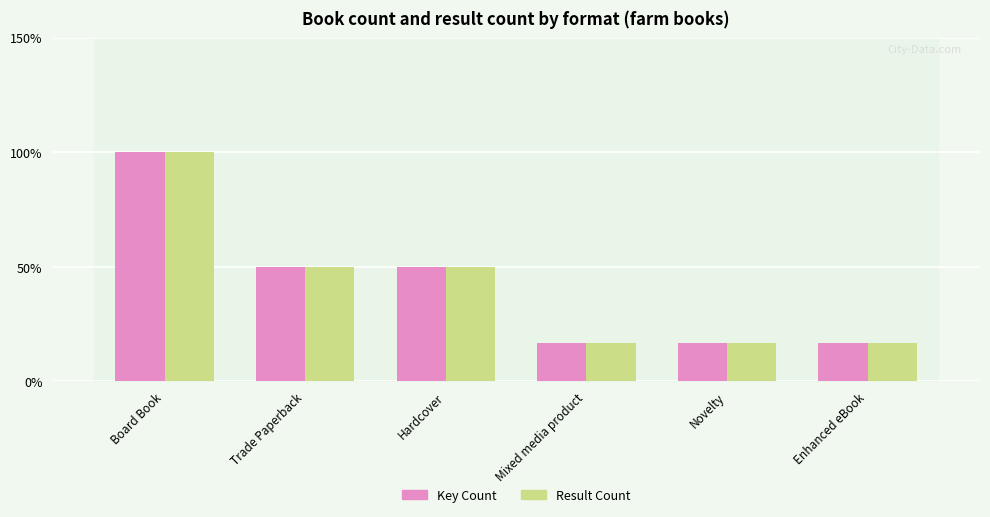

Read the Key Count value at Board Book.

100.0